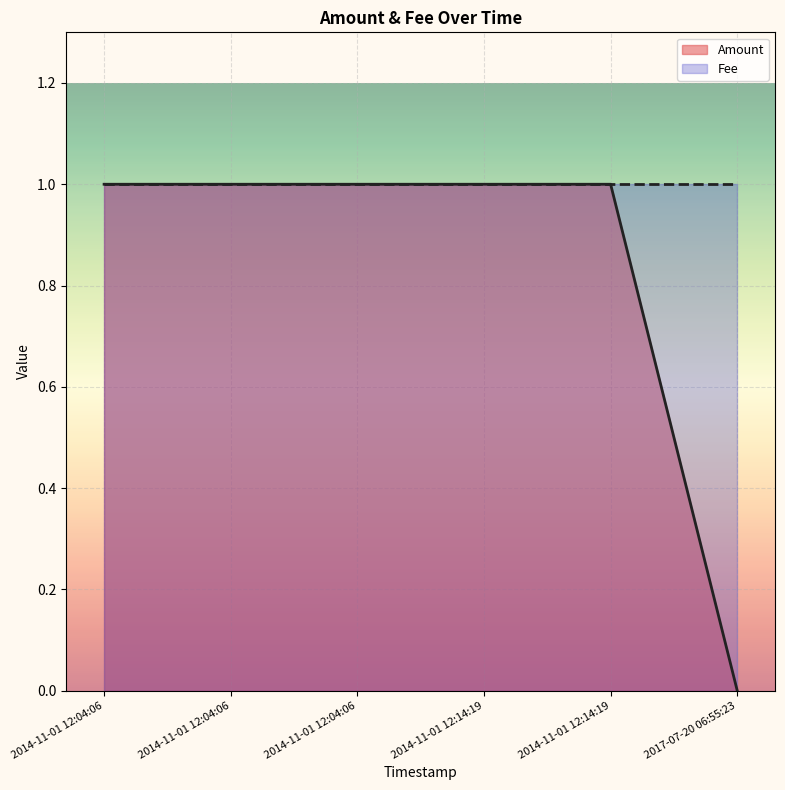

At which category is the sum across all series the highest?

2014-11-01 12:04:06